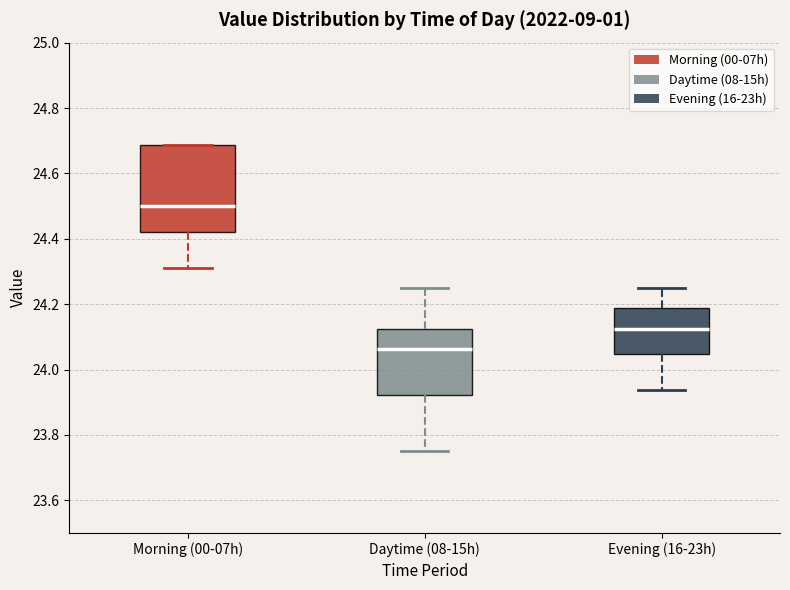

Which box is the tallest, from its lower edge to its upper edge?

Morning (00-07h)